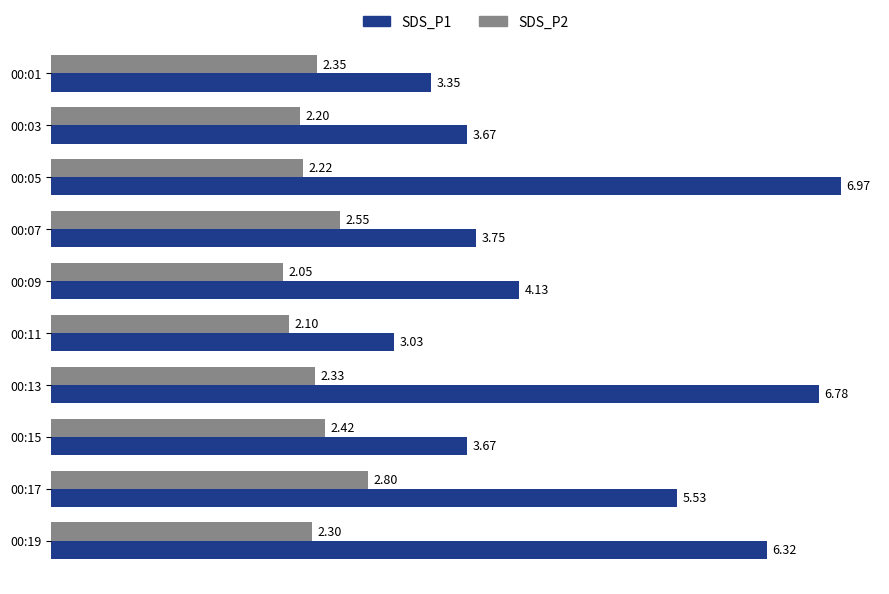

How many data points in SDS_P1 are less than 4?

5